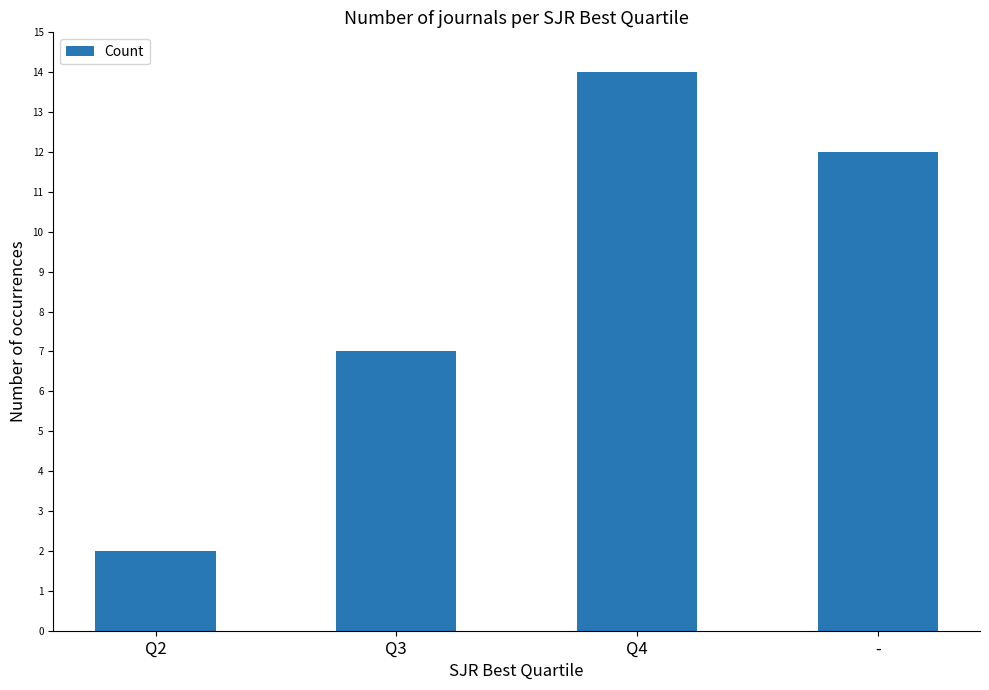

What position from the right is -?

1